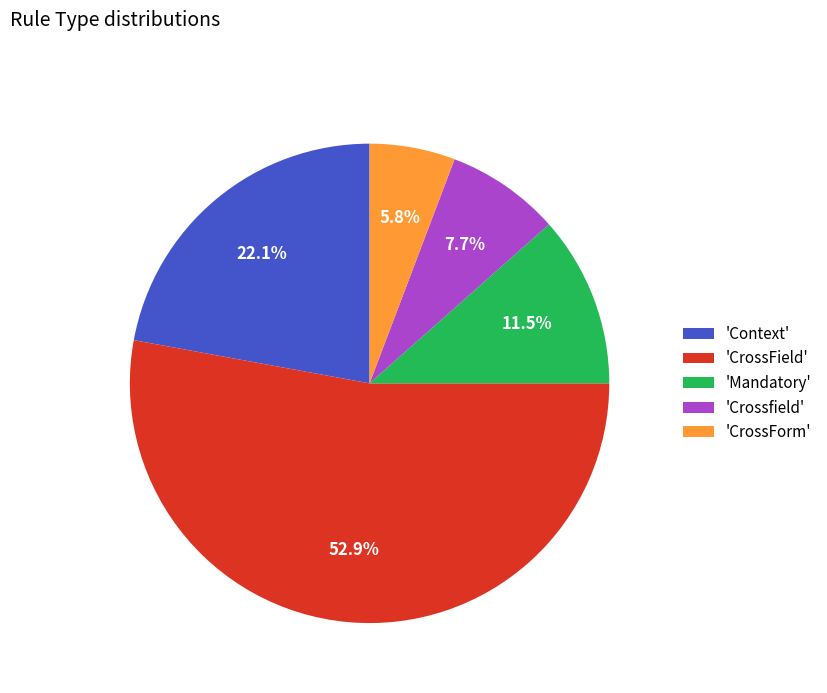

Between 'CrossForm' and 'Crossfield', which is larger?

'Crossfield'